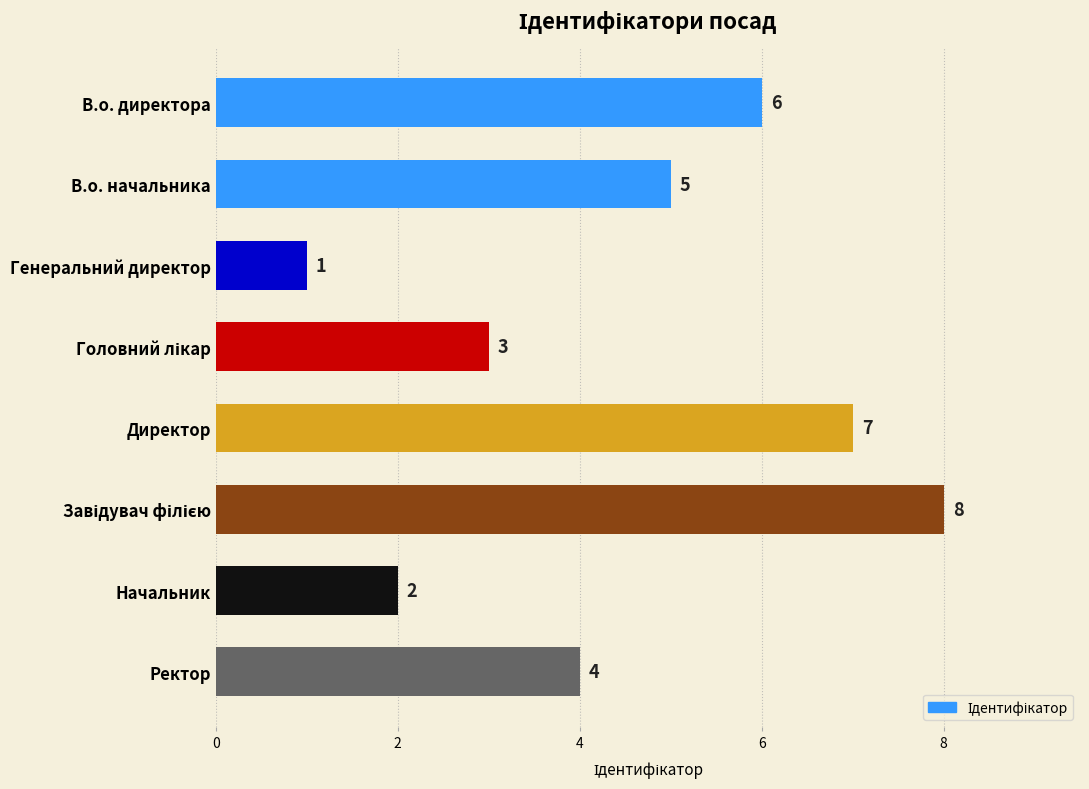

What is the sum of all values?

36